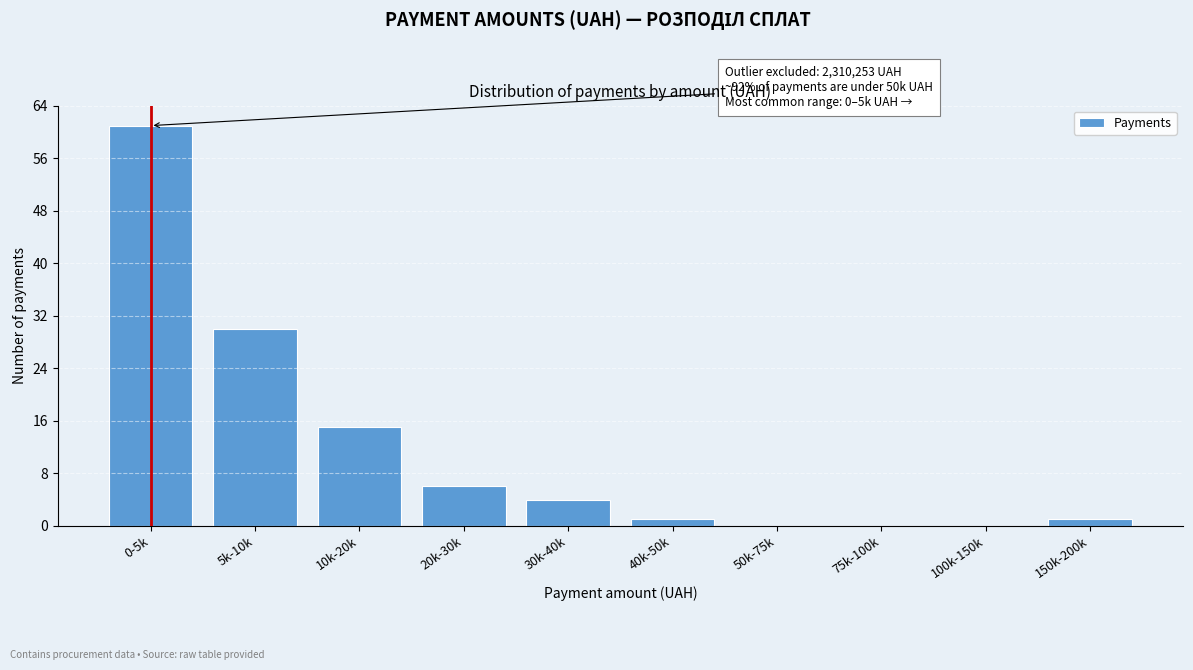

Reading right to left, extract all data points from this chart.

150k-200k=1	100k-150k=0	75k-100k=0	50k-75k=0	40k-50k=1	30k-40k=4	20k-30k=6	10k-20k=15	5k-10k=30	0-5k=61